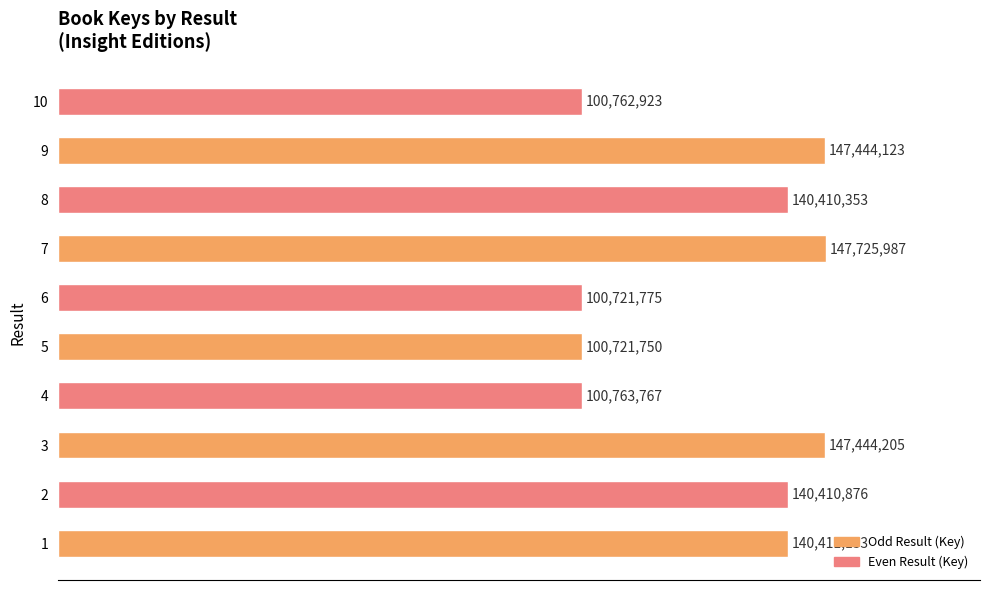

Does the chart contain any negative values?

No